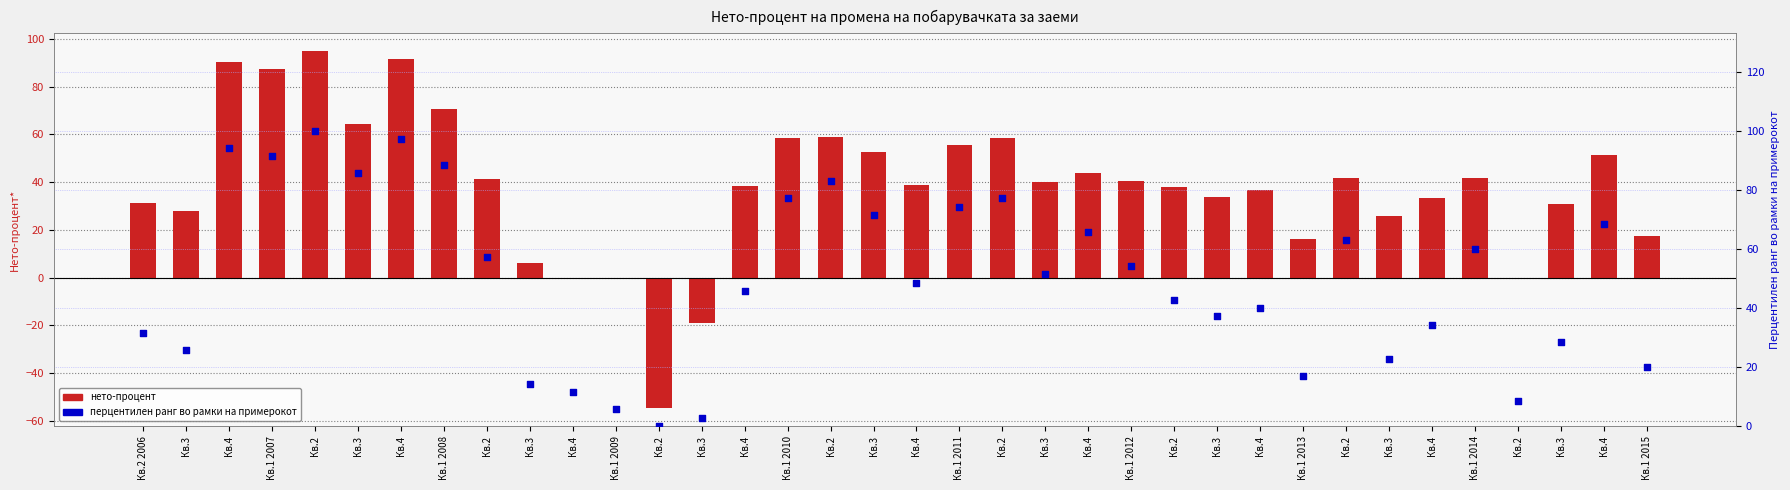

What is the total value across all series at Кв.4?

184.8